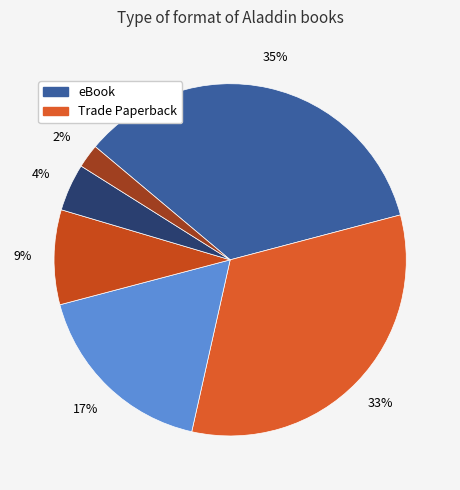

What is the largest slice in the pie chart?

eBook